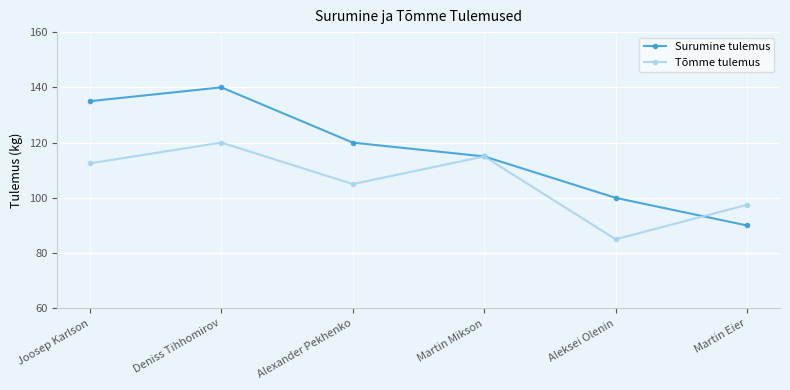

Is the value of Surumine tulemus at Joosep Karlson greater than the value of Tõmme tulemus at Alexander Pekhenko?

Yes